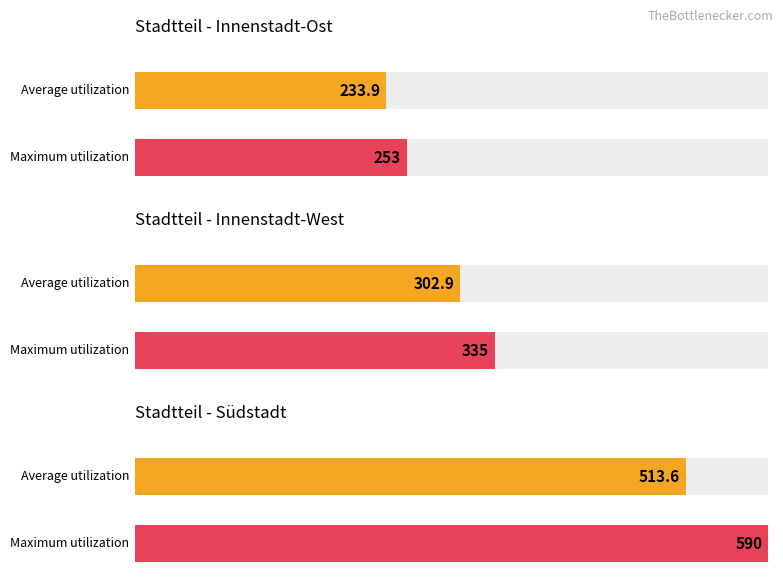

True or false: Innenstadt-West has a value of 152 at 2018.

False